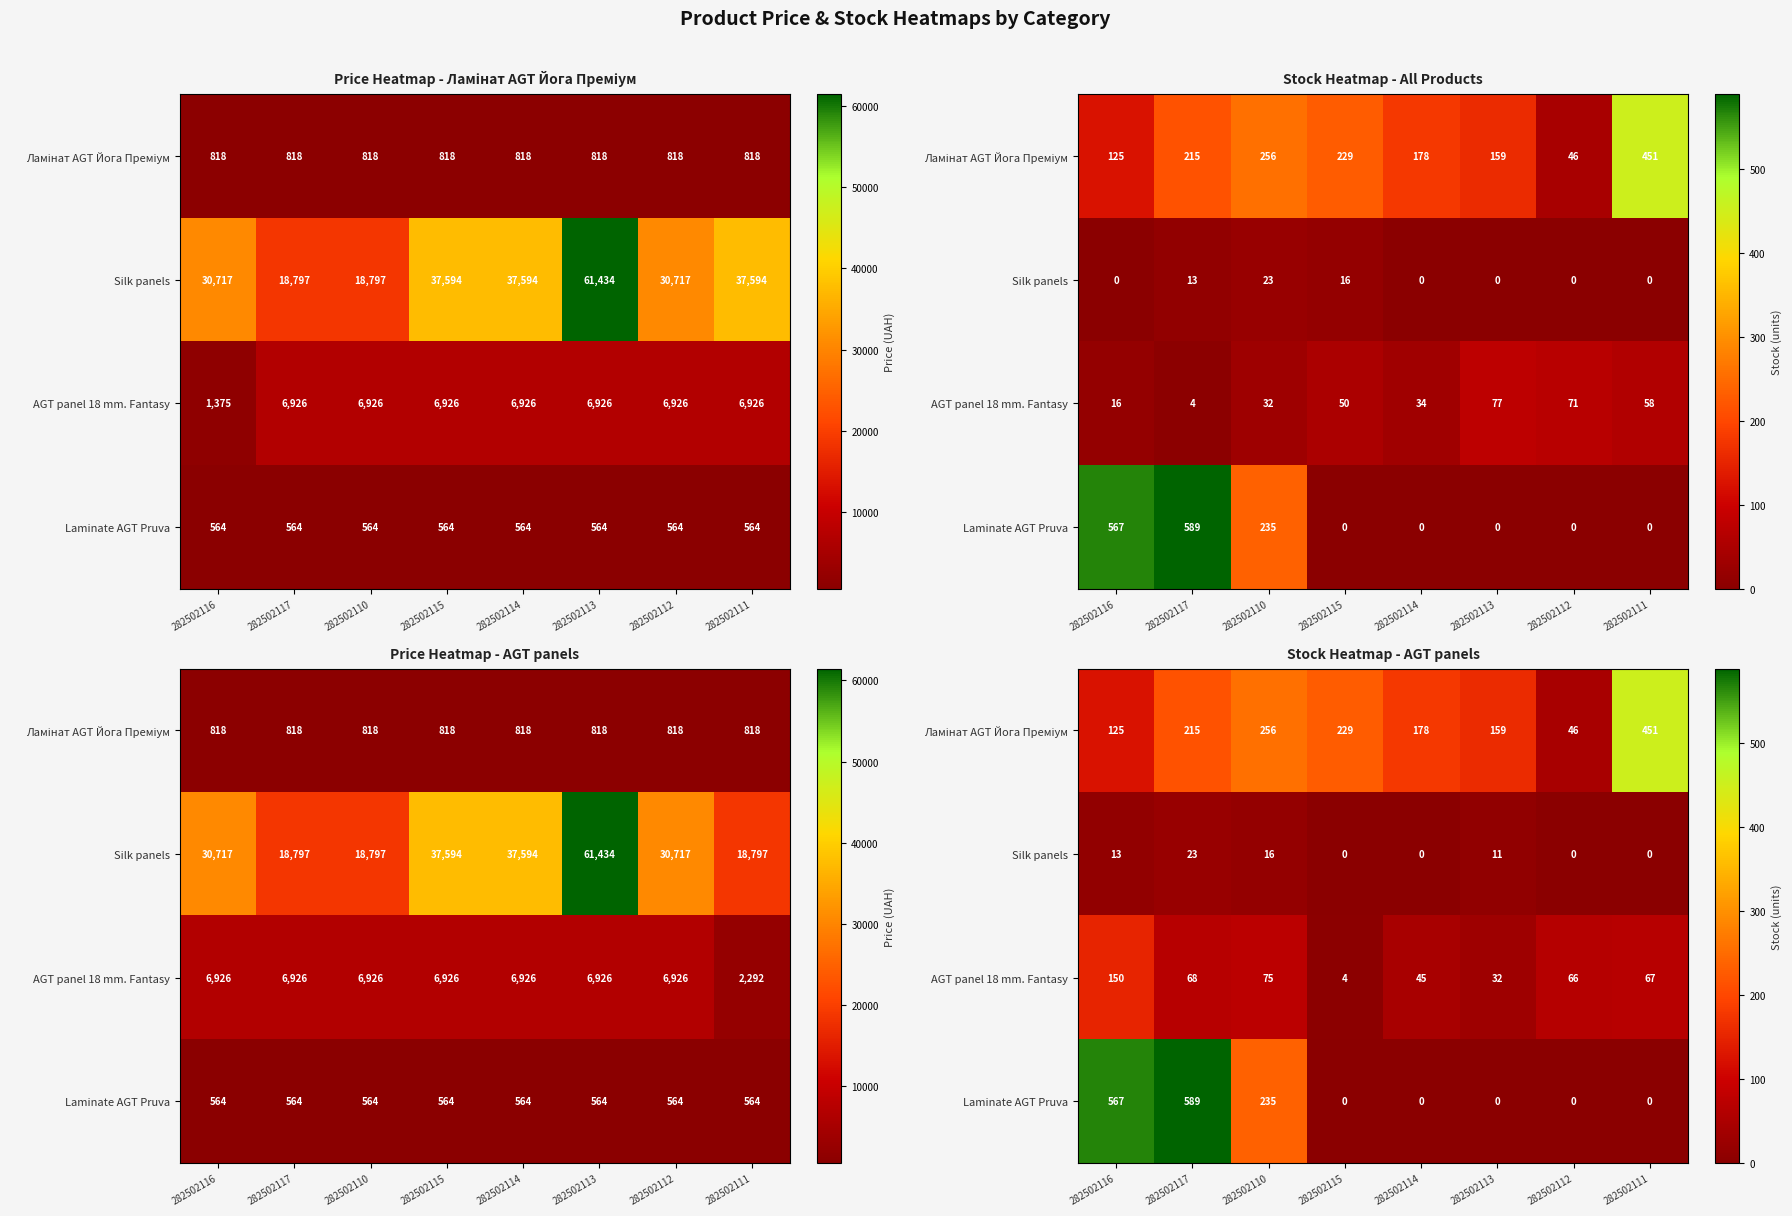

The value of AGT panel 18 mm. Fantasy at 282502114 is 45. True or false?

True